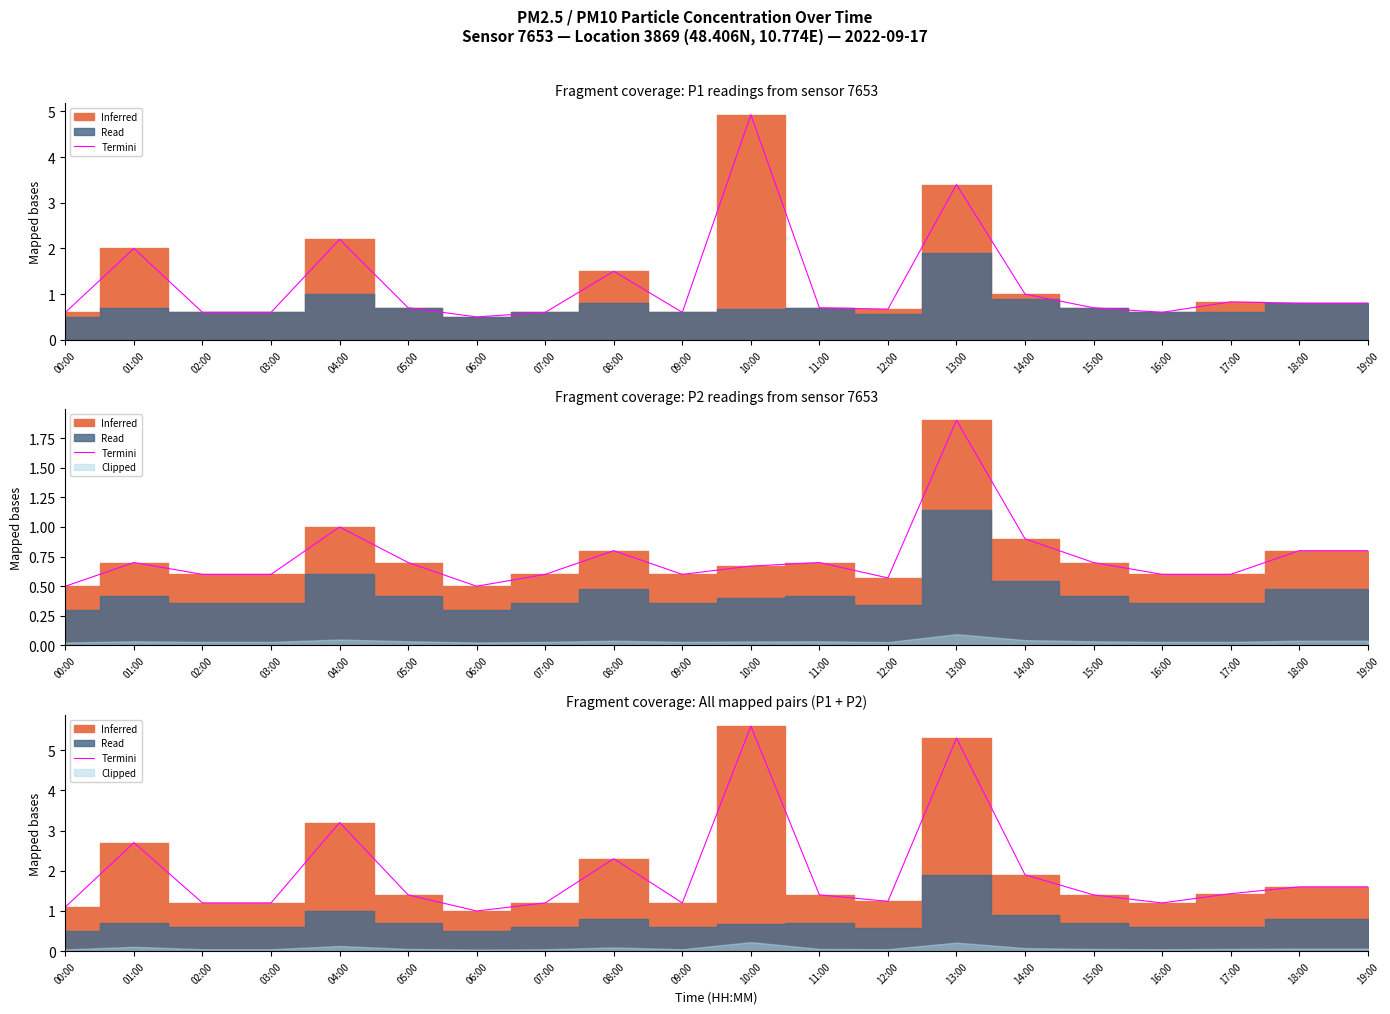

Which category has the lowest value across all series?

06:00